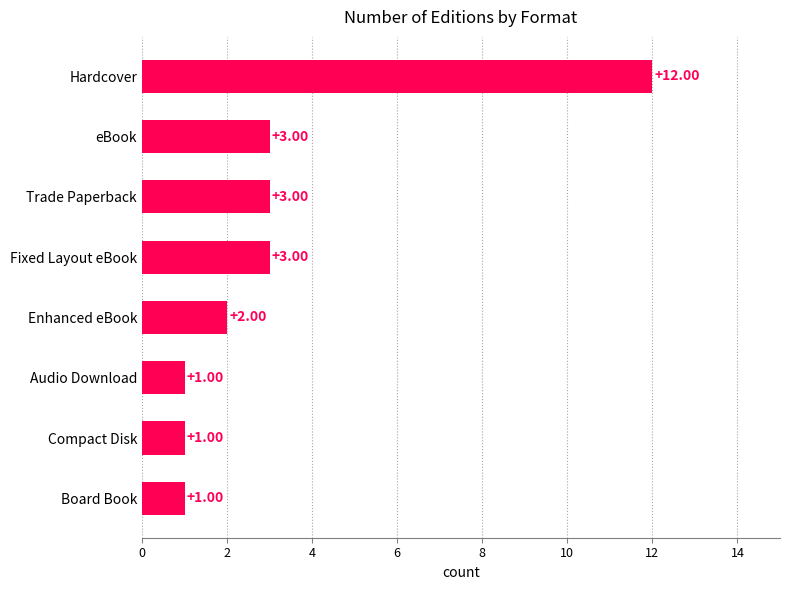

What is the average value?

3